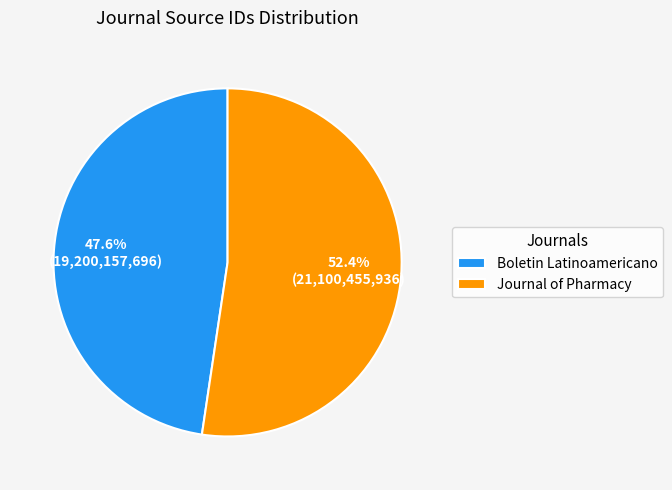

Which slice is the largest?

Journal of Pharmacy